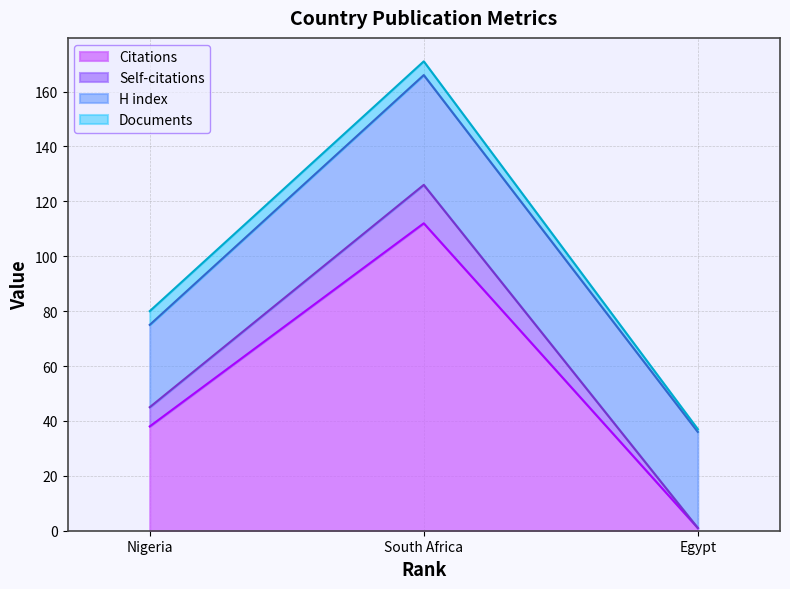

At which category is the sum across all series the highest?

South Africa